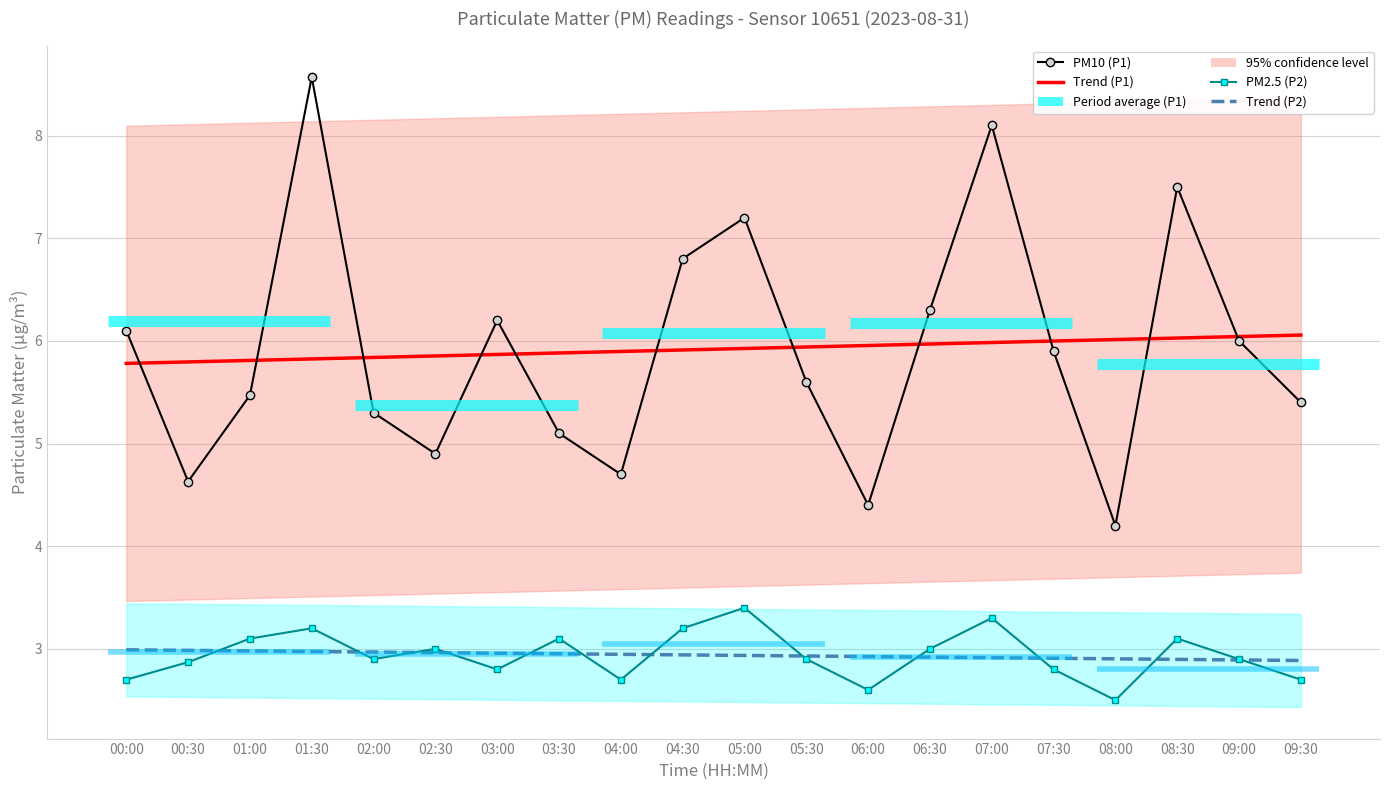

Which label corresponds to the smallest value in the chart?

08:00